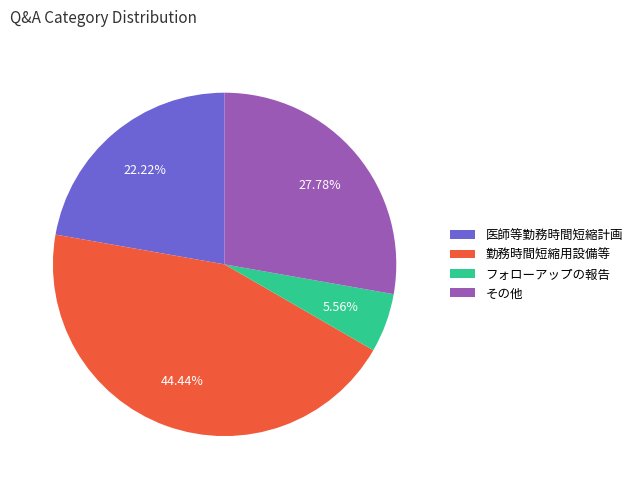

Is 医師等勤務時間短縮計画 the majority of the pie?

No